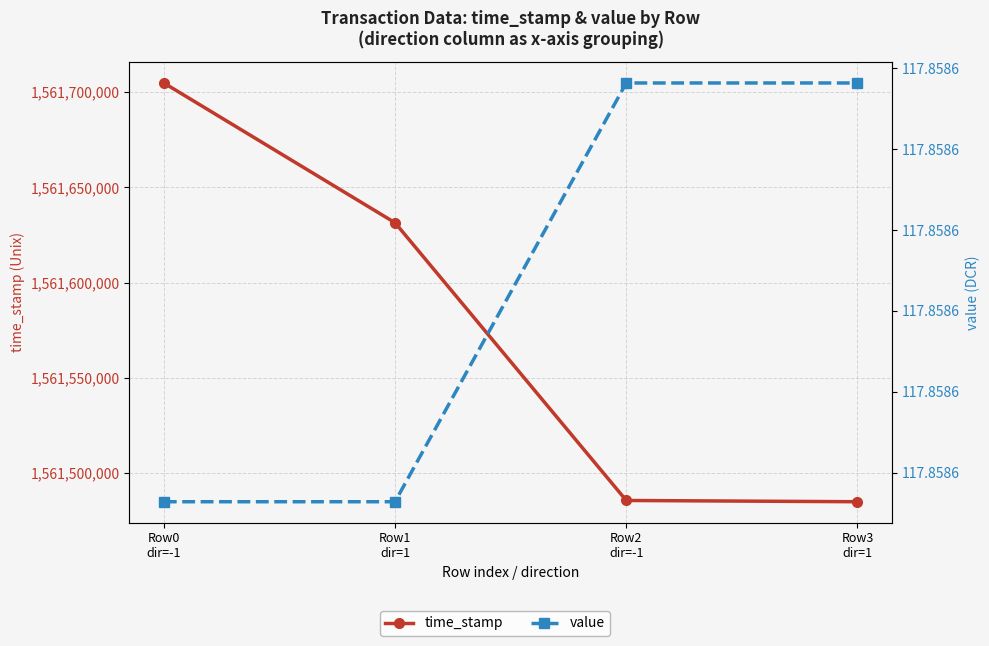

What is the sum of all value values?

471.4